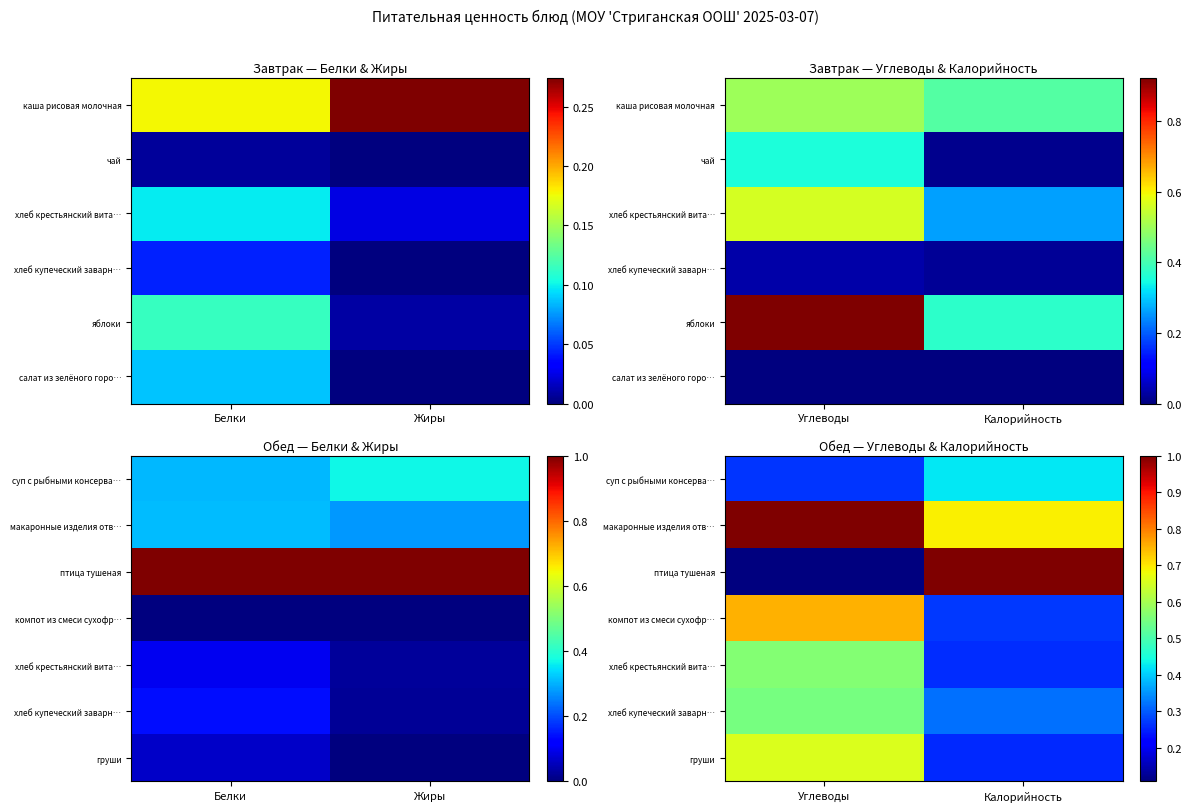

Which has a higher value, Углеводы or Калорийность?

Калорийность